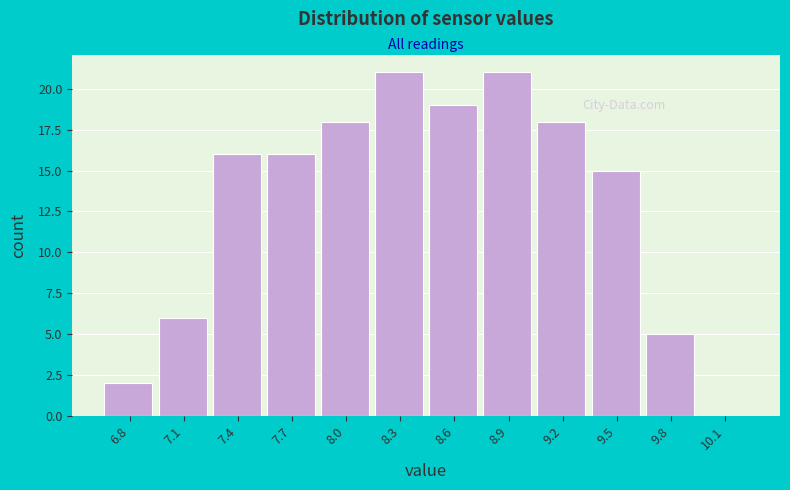

Reading right to left, what are all the values shown in this chart?

10.1=0	9.8=5	9.5=15	9.2=18	8.9=21	8.6=19	8.3=21	8.0=18	7.7=16	7.4=16	7.1=6	6.8=2